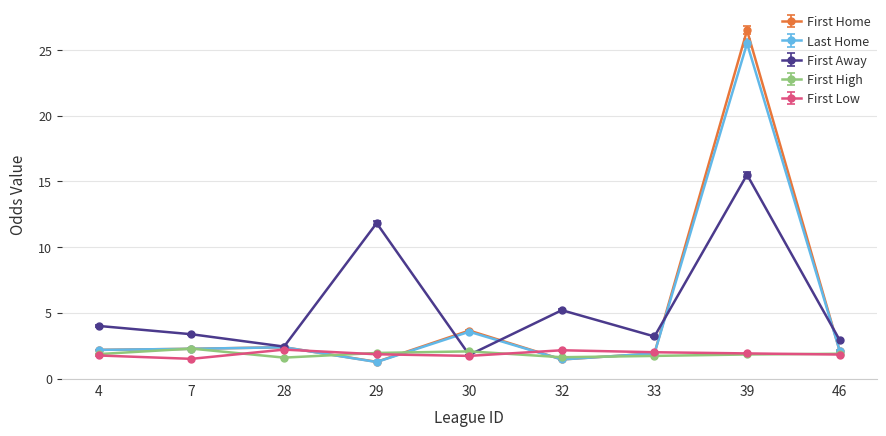

Which series has the largest total across all categories?

First Away